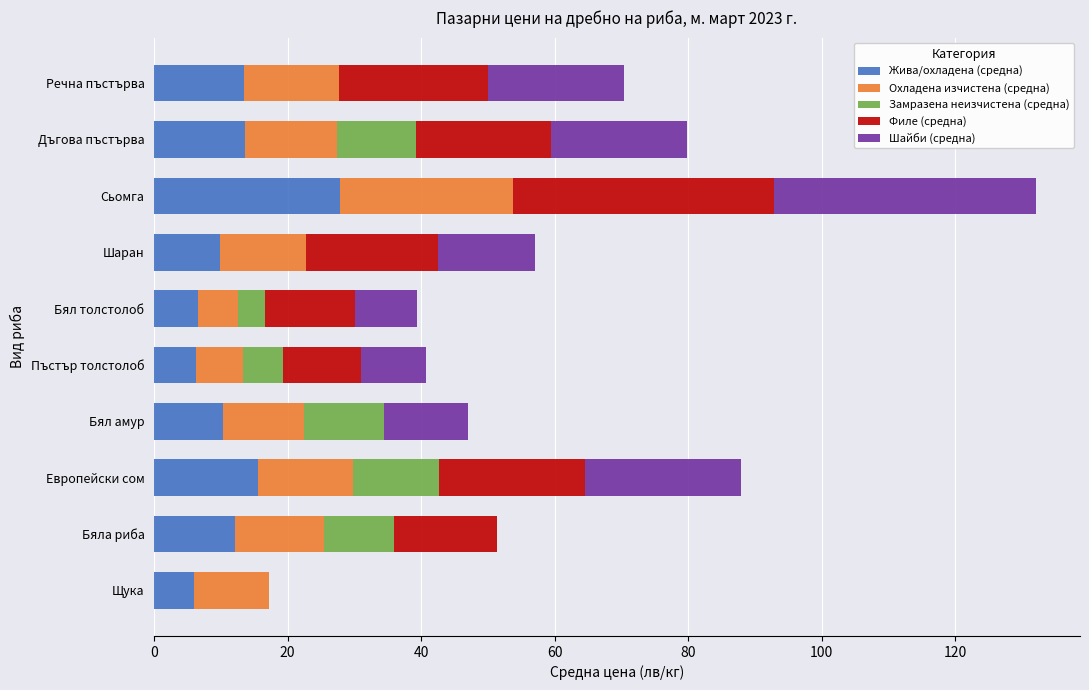

What is the total value across all series at Бял амур?

47.0